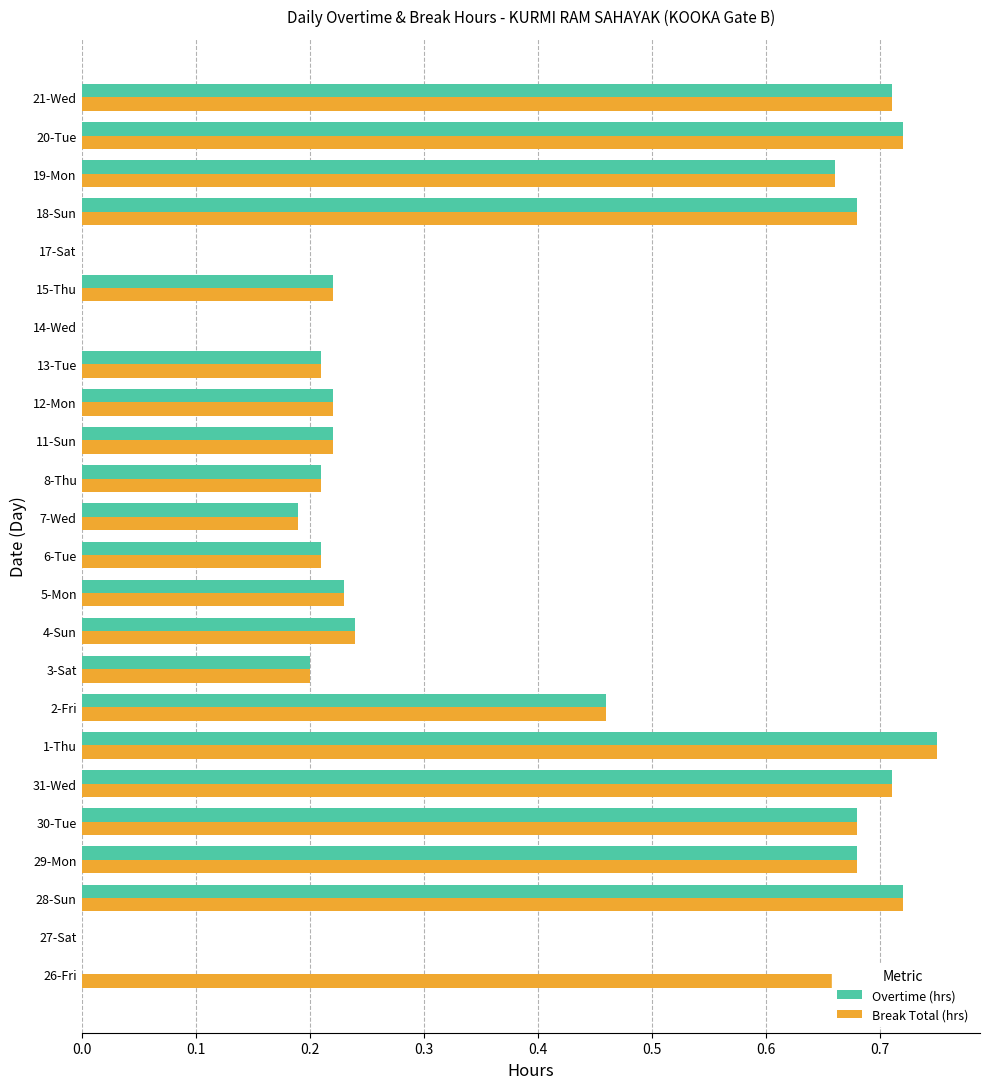

What is the average value of the Overtime (hrs) series?

0.4